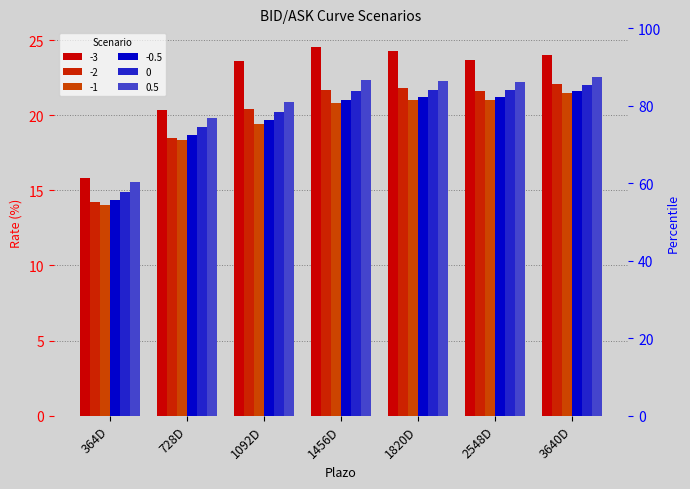

The value of 0.5 at 364D is 24.2. True or false?

False